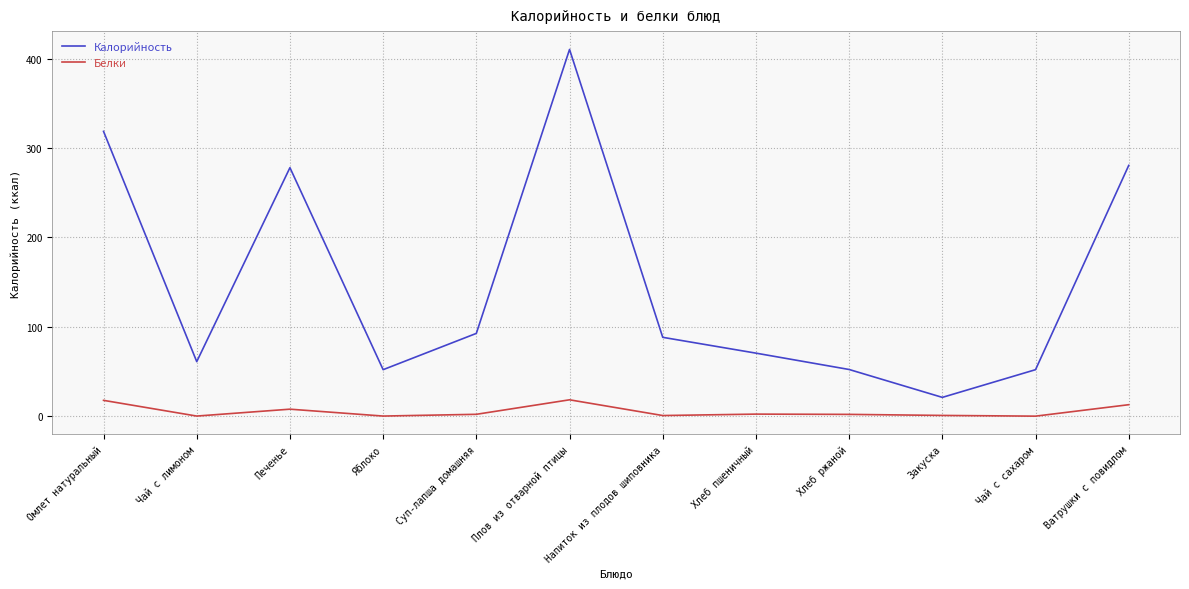

Rank the series by their maximum value, from lowest to highest.

Белки, Калорийность